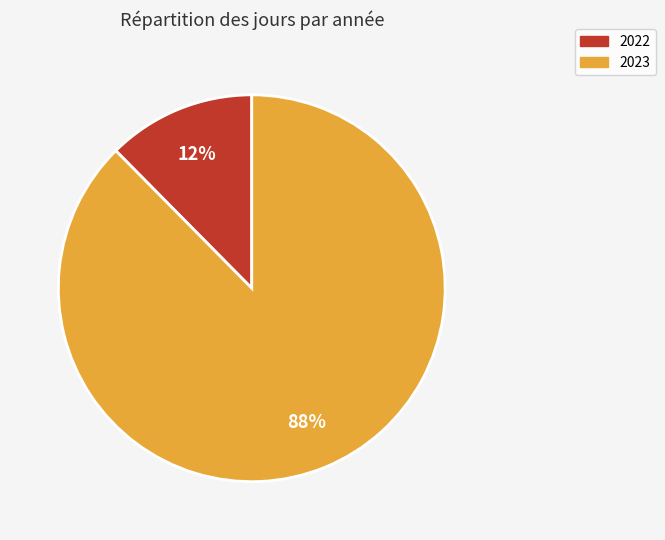

Is there a majority slice in this chart?

Yes